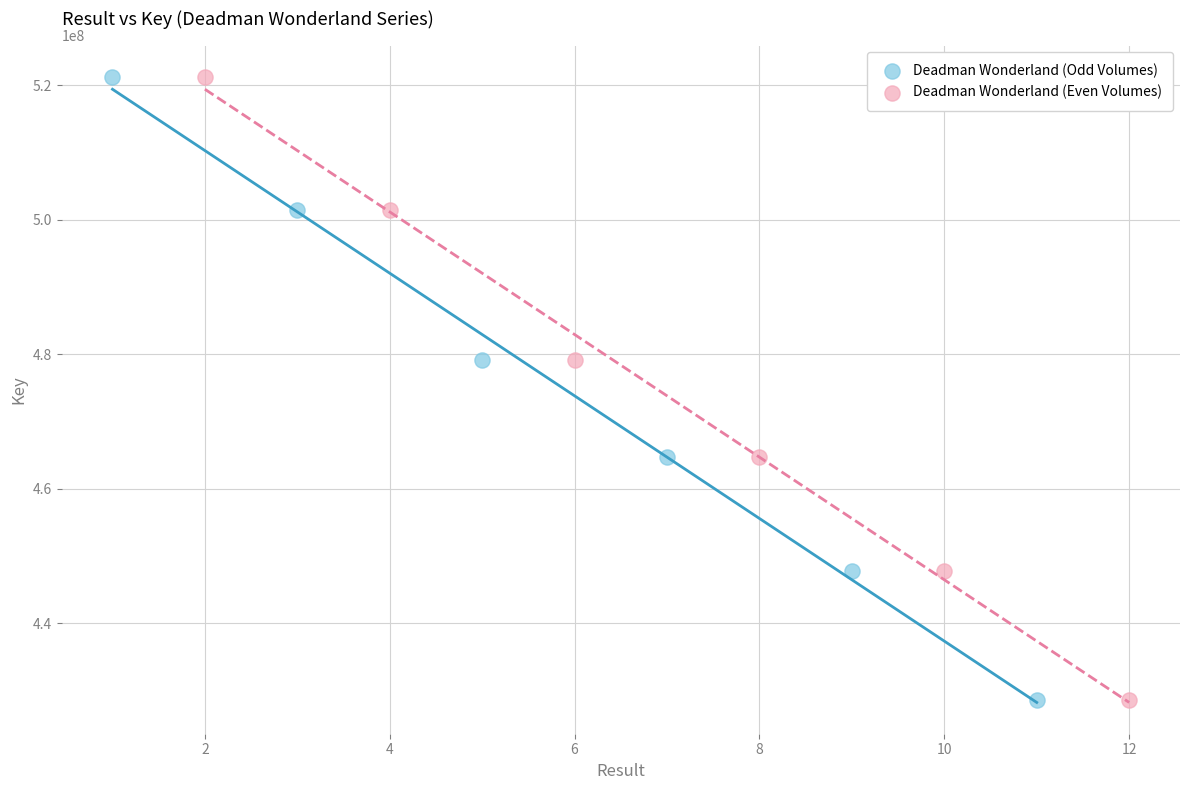

What are all the series names shown in the legend?

Deadman Wonderland (Odd Volumes), Deadman Wonderland (Even Volumes)